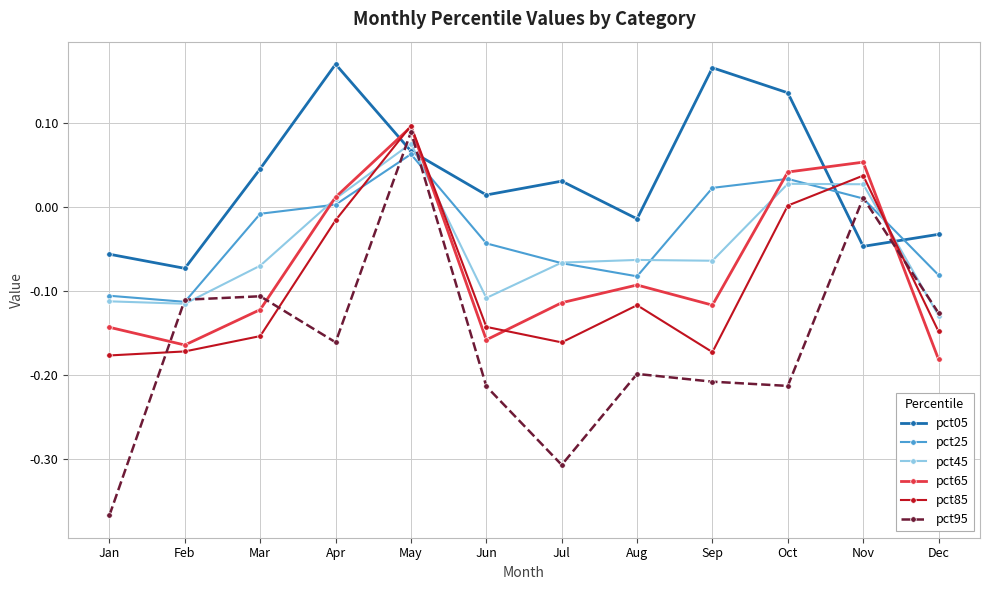

How many interior local valleys does the pct65 series have?

3